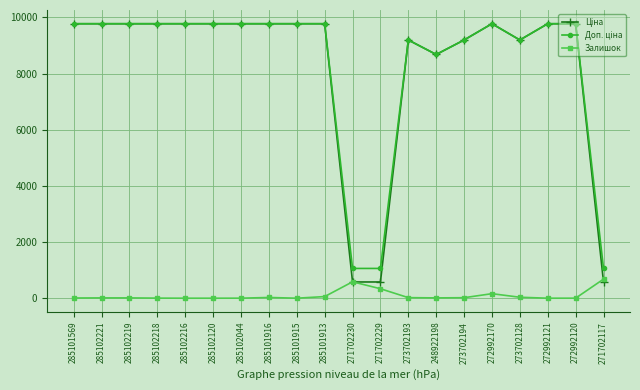

Does the chart have visible grid lines?

Yes